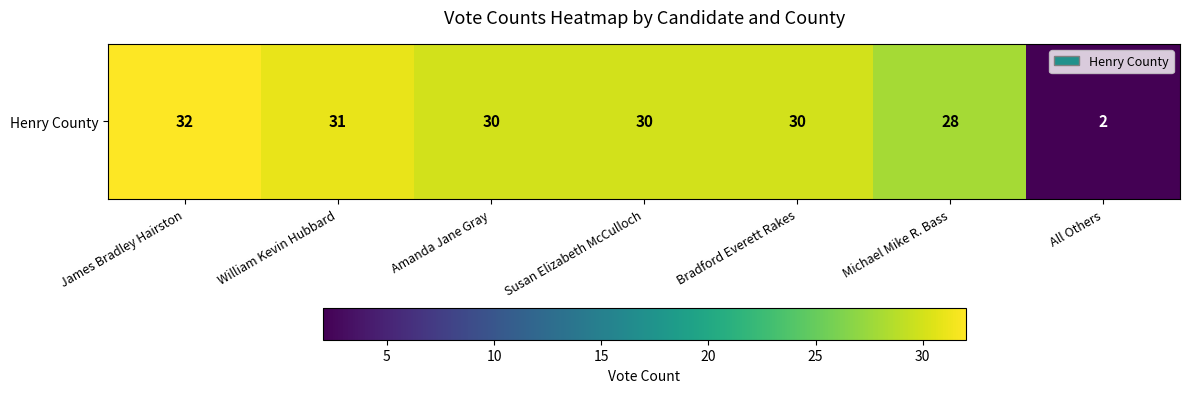

At which category does the chart reach its peak across all series?

James Bradley Hairston